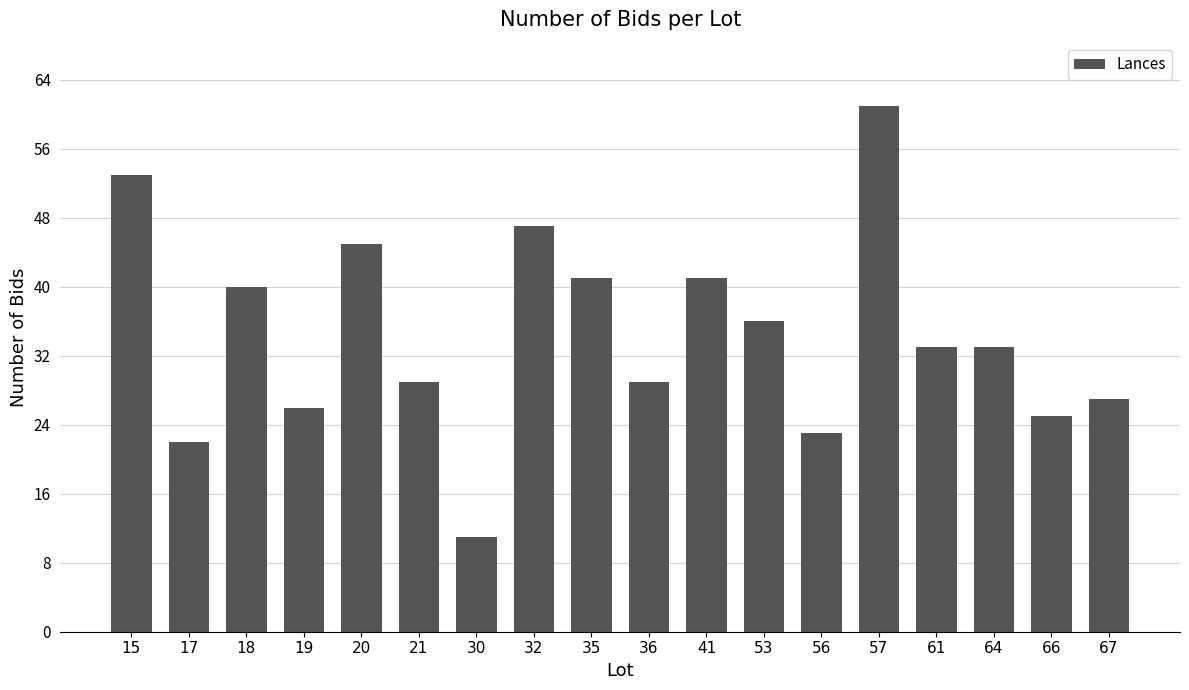

True or false: the data shows 7 at 17.

False